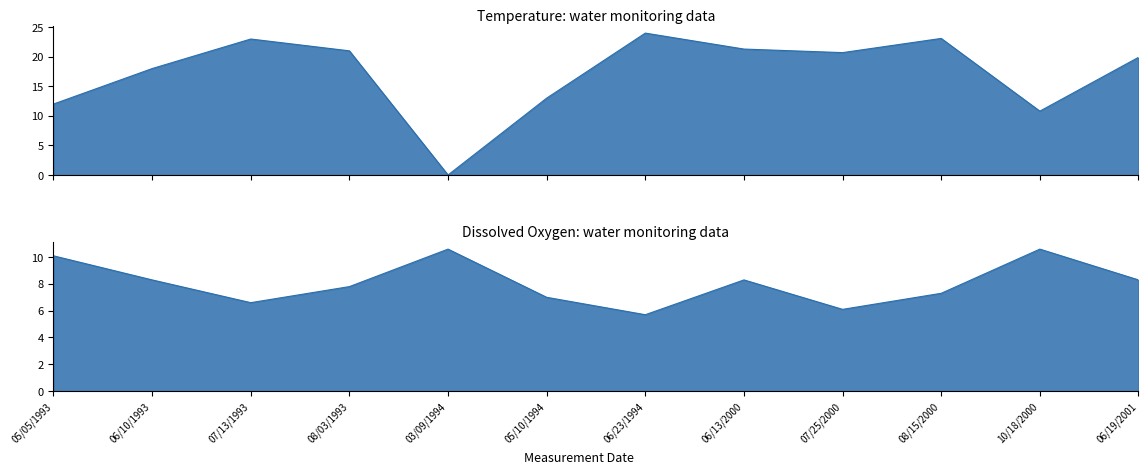

At how many categories does at least one series exceed 1?

12